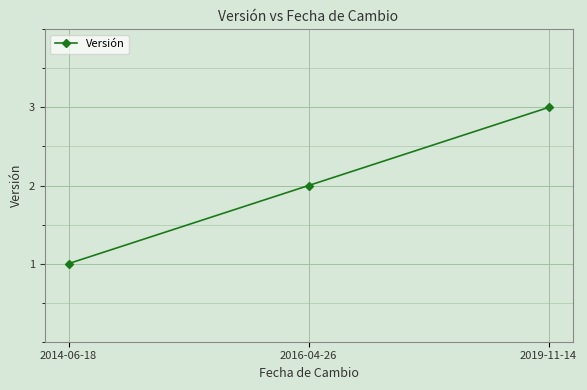

List the labels in order of value, largest first.

2019-11-14, 2016-04-26, 2014-06-18